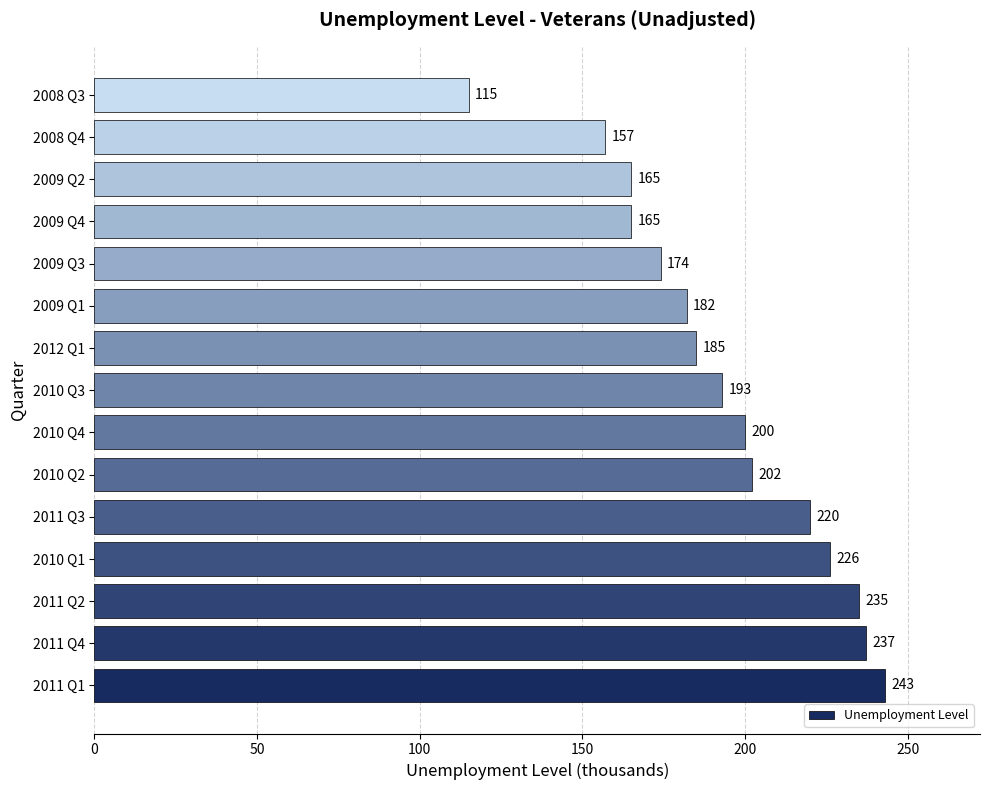

Does the chart contain any negative values?

No